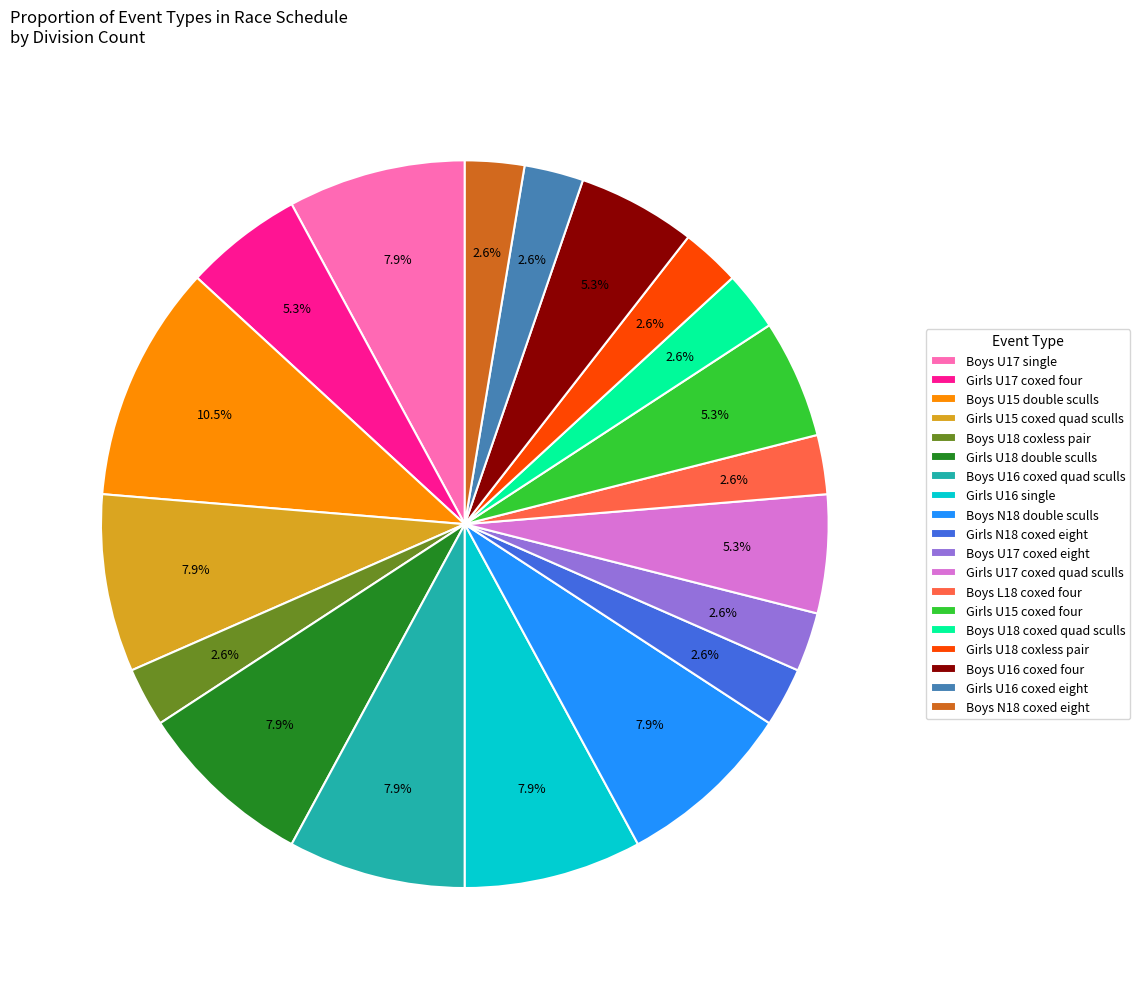

Which category has the biggest portion of the pie?

Boys U15 double sculls